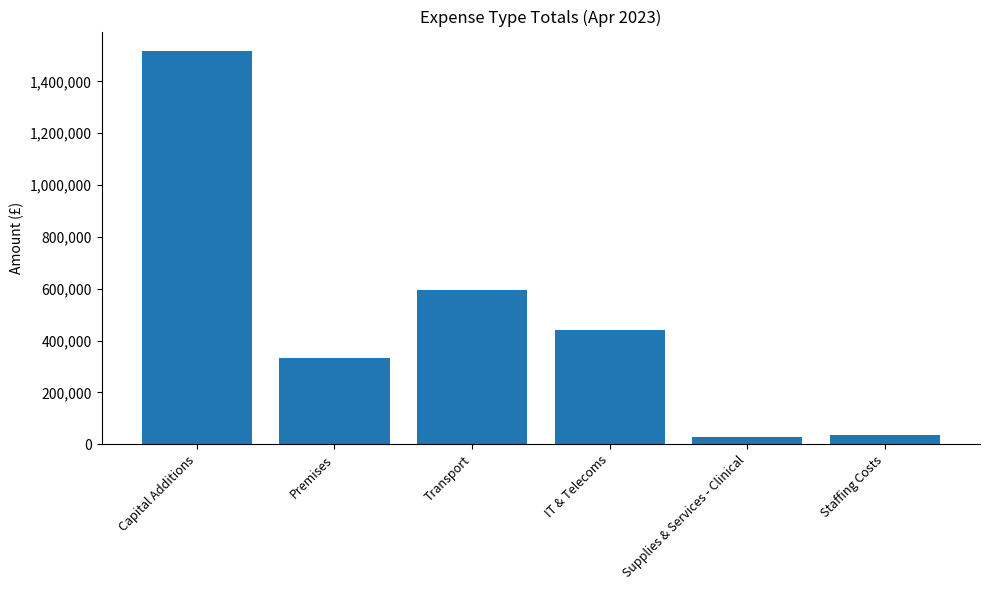

What is the change in value from IT & Telecoms to Staffing Costs?

-404662.3